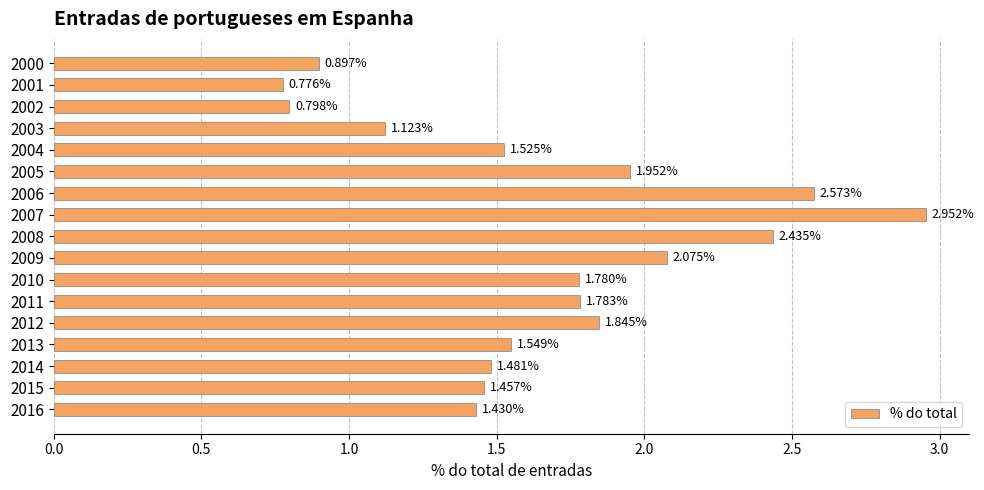

Does the chart contain stacked bars?

No